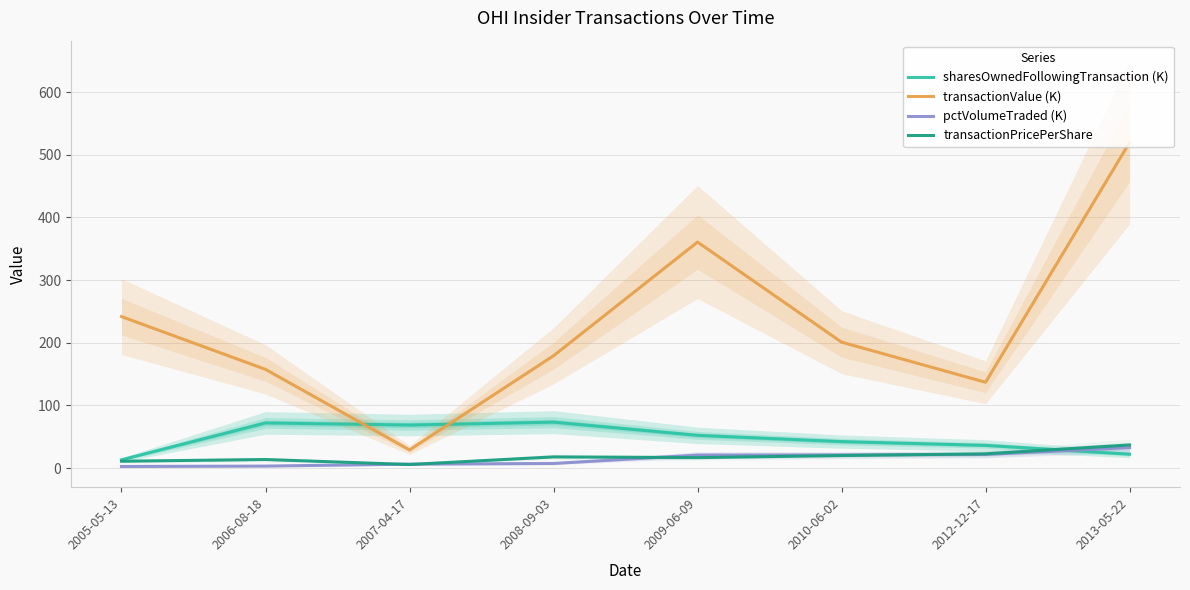

How many data points in sharesOwnedFollowingTransaction (K) are above 52?

4